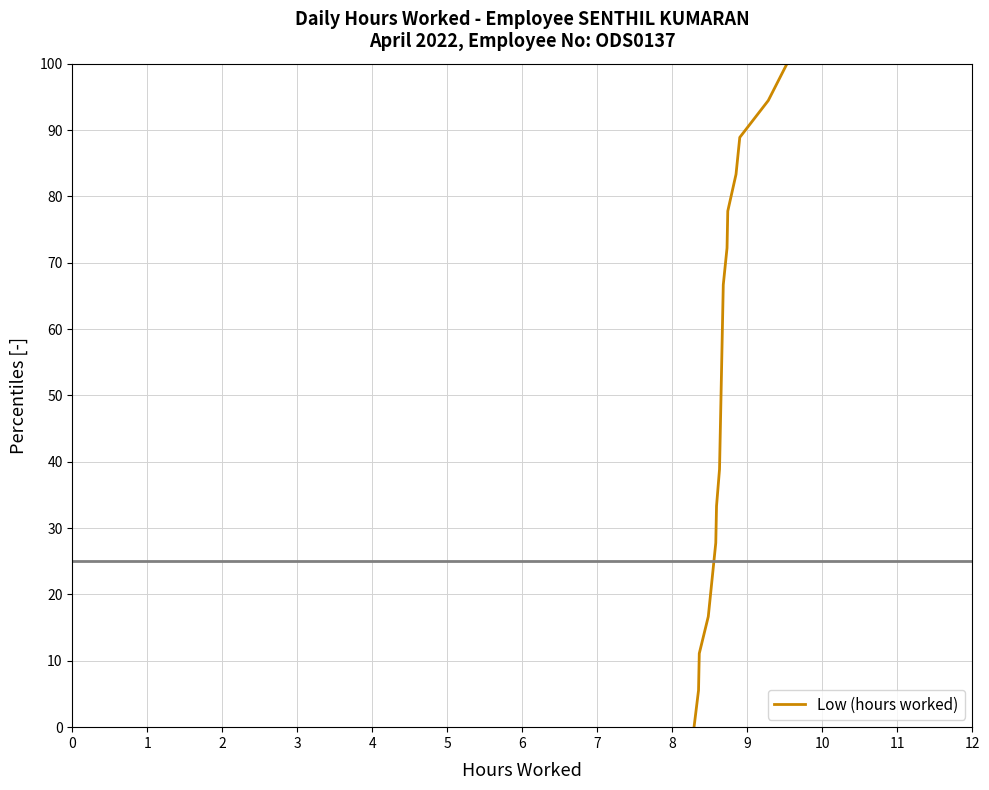

What is the difference between the maximum and minimum values?

100.0